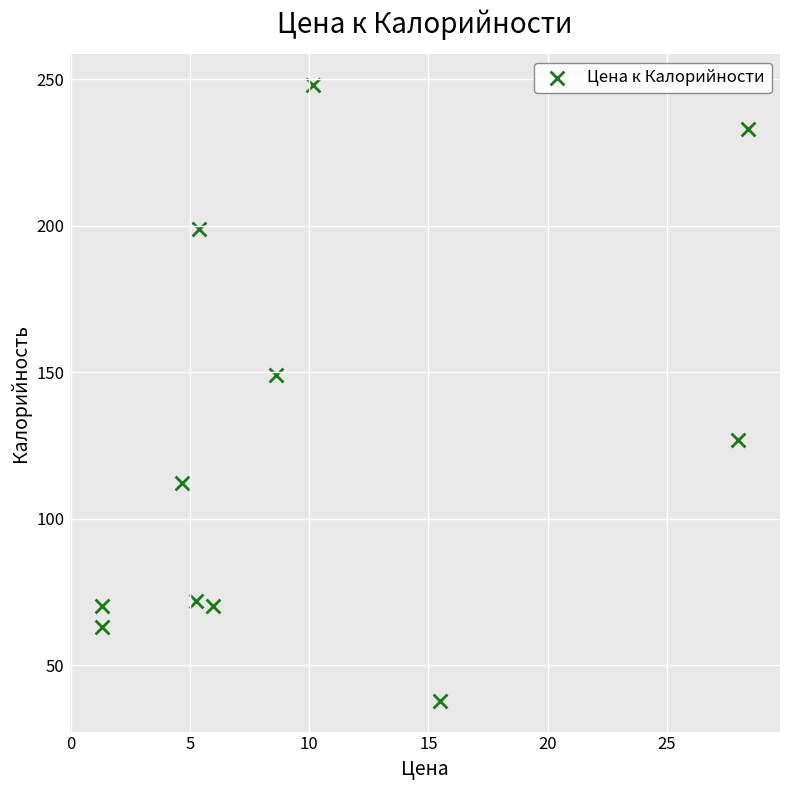

What Y value in the scatter plot is closest to 142?

149.0